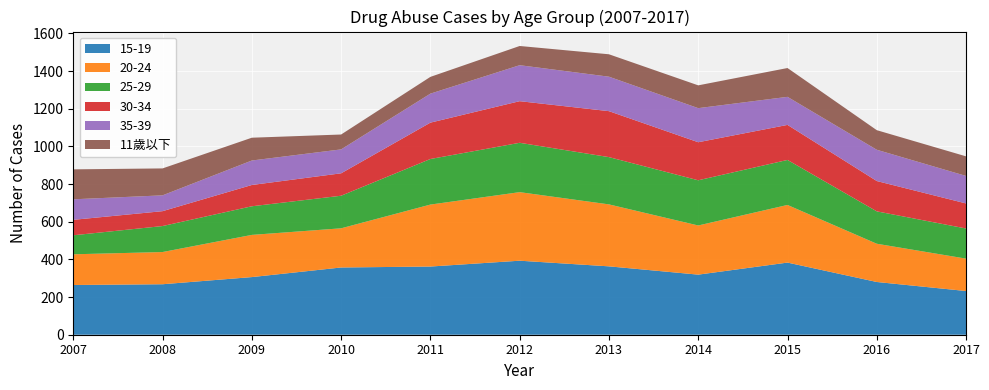

Reading right to left, transcribe all the data shown in this chart.

15-19: 2017=232	2016=280	2015=383	2014=319	2013=363	2012=393	2011=362	2010=357	2009=306	2008=268	2007=264
20-24: 2017=172	2016=203	2015=306	2014=261	2013=329	2012=364	2011=329	2010=208	2009=224	2008=171	2007=163
25-29: 2017=160	2016=172	2015=239	2014=240	2013=251	2012=262	2011=242	2010=173	2009=152	2008=138	2007=101
30-34: 2017=133	2016=161	2015=186	2014=202	2013=244	2012=221	2011=193	2010=119	2009=113	2008=79	2007=82
35-39: 2017=146	2016=166	2015=149	2014=181	2013=183	2012=191	2011=154	2010=127	2009=130	2008=84	2007=109
11歲以下: 2017=104	2016=104	2015=153	2014=121	2013=119	2012=102	2011=89	2010=79	2009=121	2008=143	2007=159